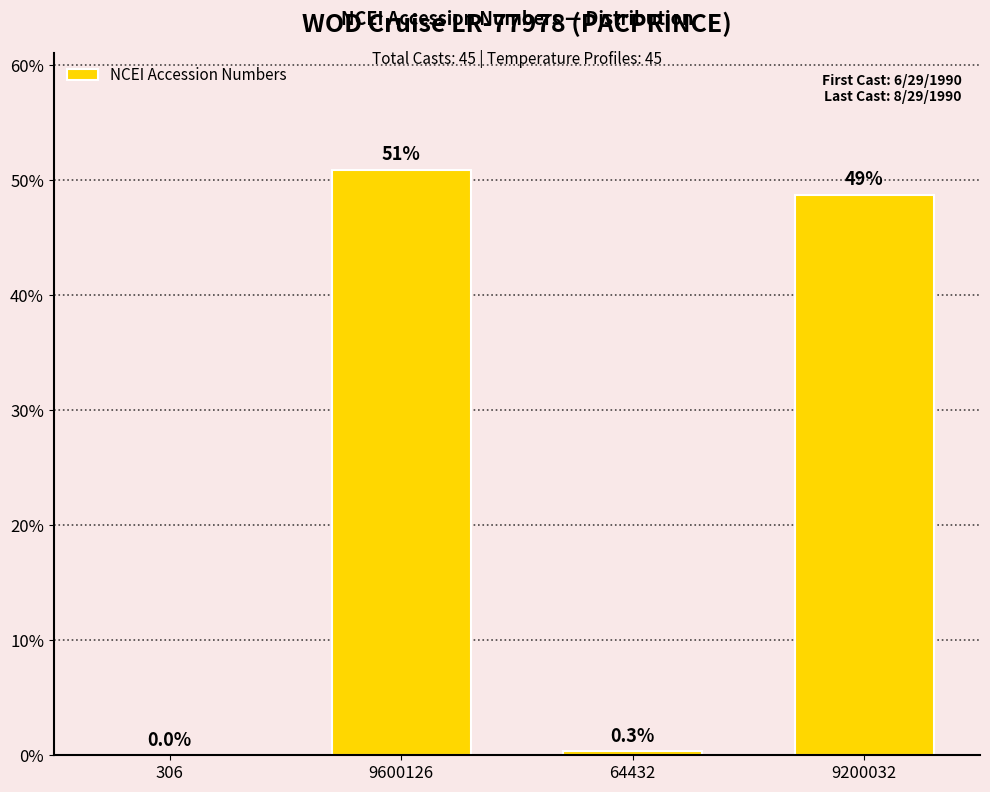

Between 306 and 9200032, which is larger?

9200032